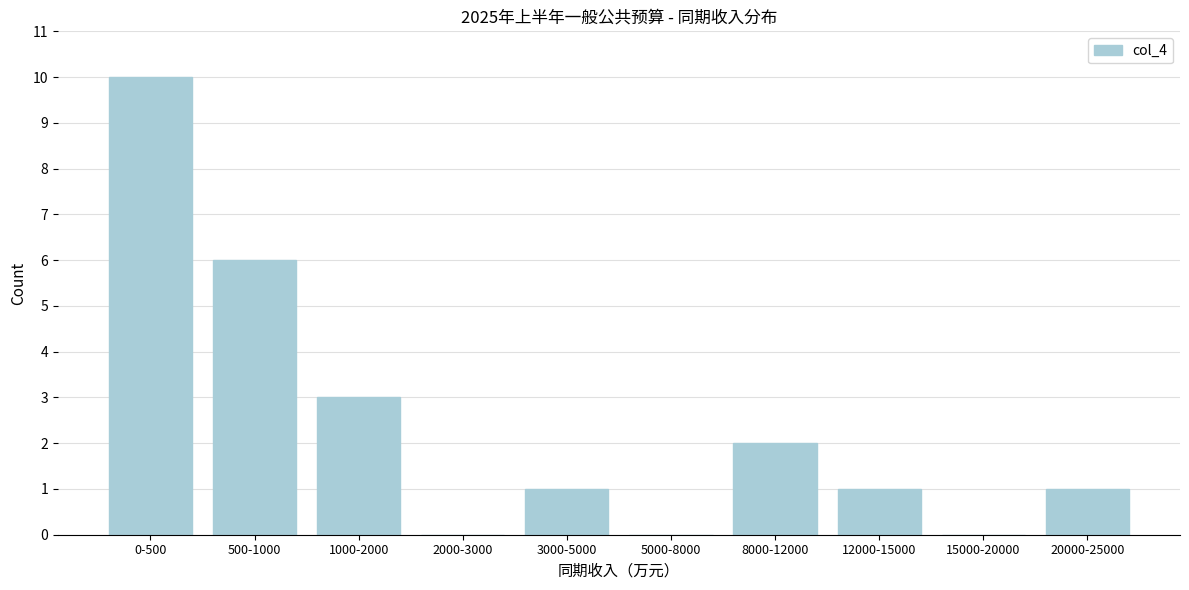

Reading left to right, what are all the values shown in this chart?

0-500=10	500-1000=6	1000-2000=3	2000-3000=0	3000-5000=1	5000-8000=0	8000-12000=2	12000-15000=1	15000-20000=0	20000-25000=1